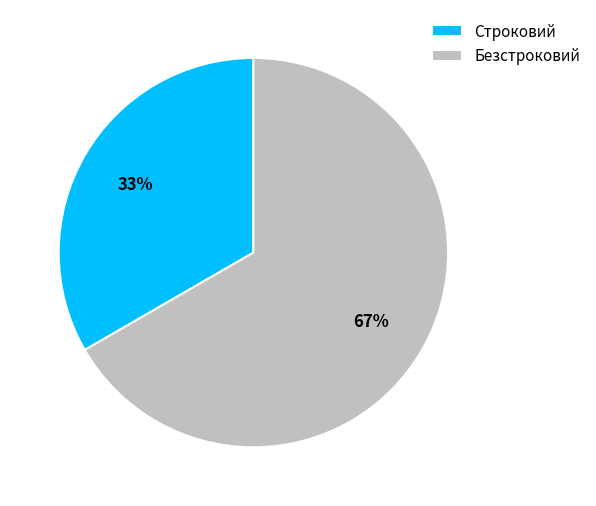

How many slices are in this pie chart?

2